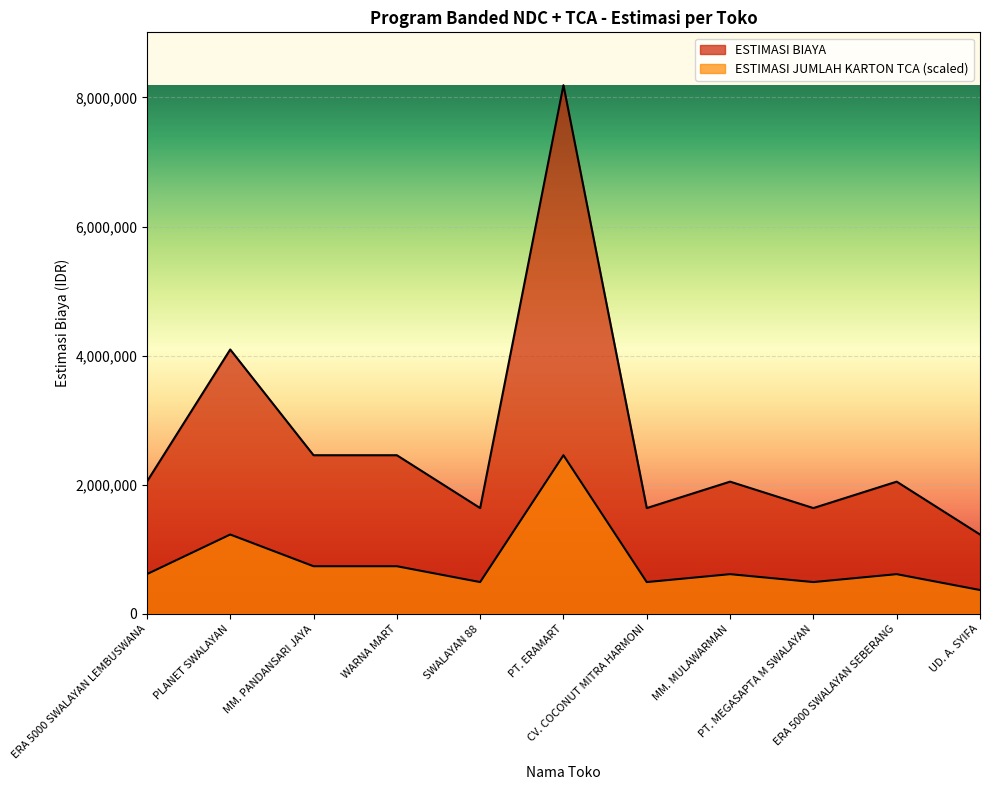

What is the sum of all ESTIMASI JUMLAH KARTON TCA values?

8844336